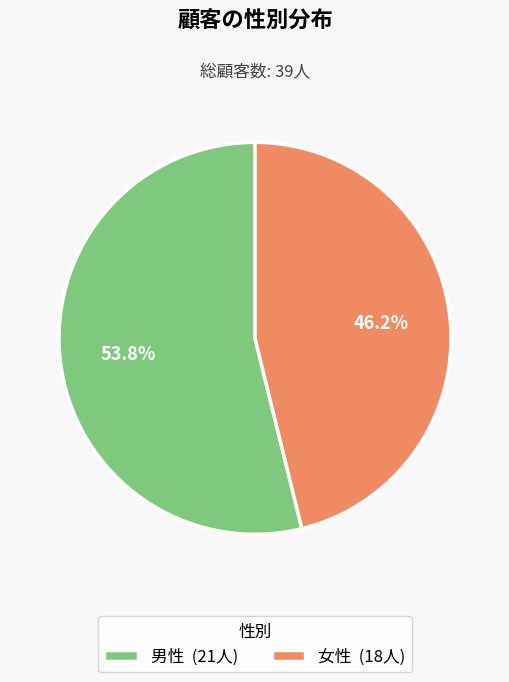

Count the number of slices in the pie.

2